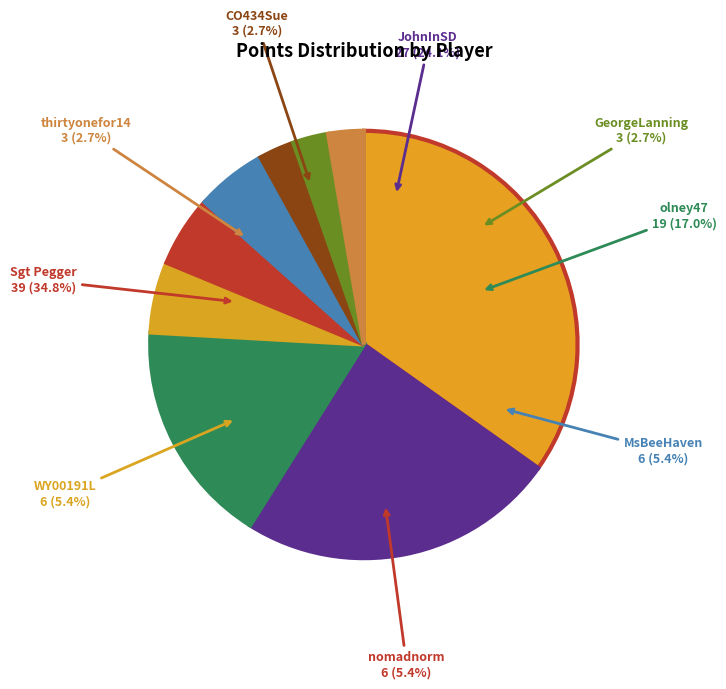

To the nearest percent, what portion does thirtyonefor14 represent?

3%